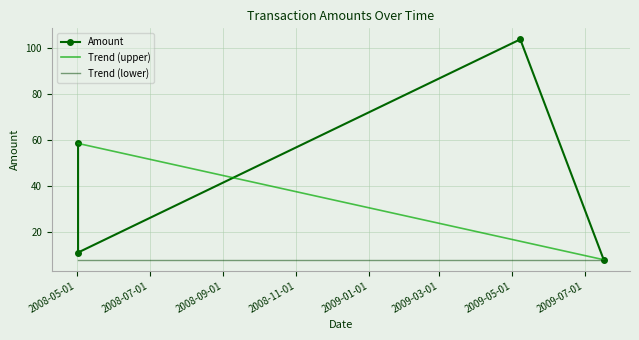

At which category does the chart reach its peak across all series?

2009-05-08